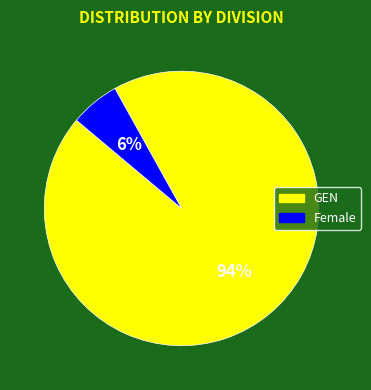

To the nearest percent, what is the difference between the Female and GEN slice percentages?

88%